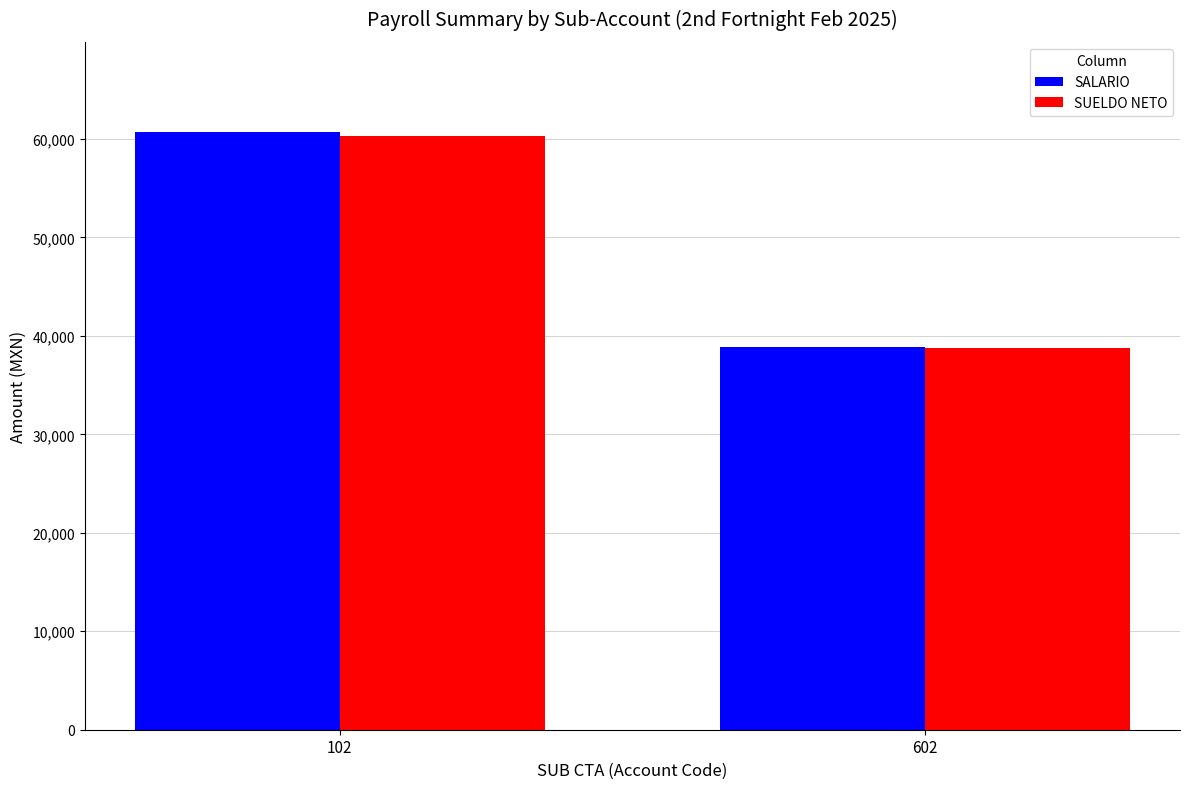

What is the minimum value for SUELDO NETO?

38723